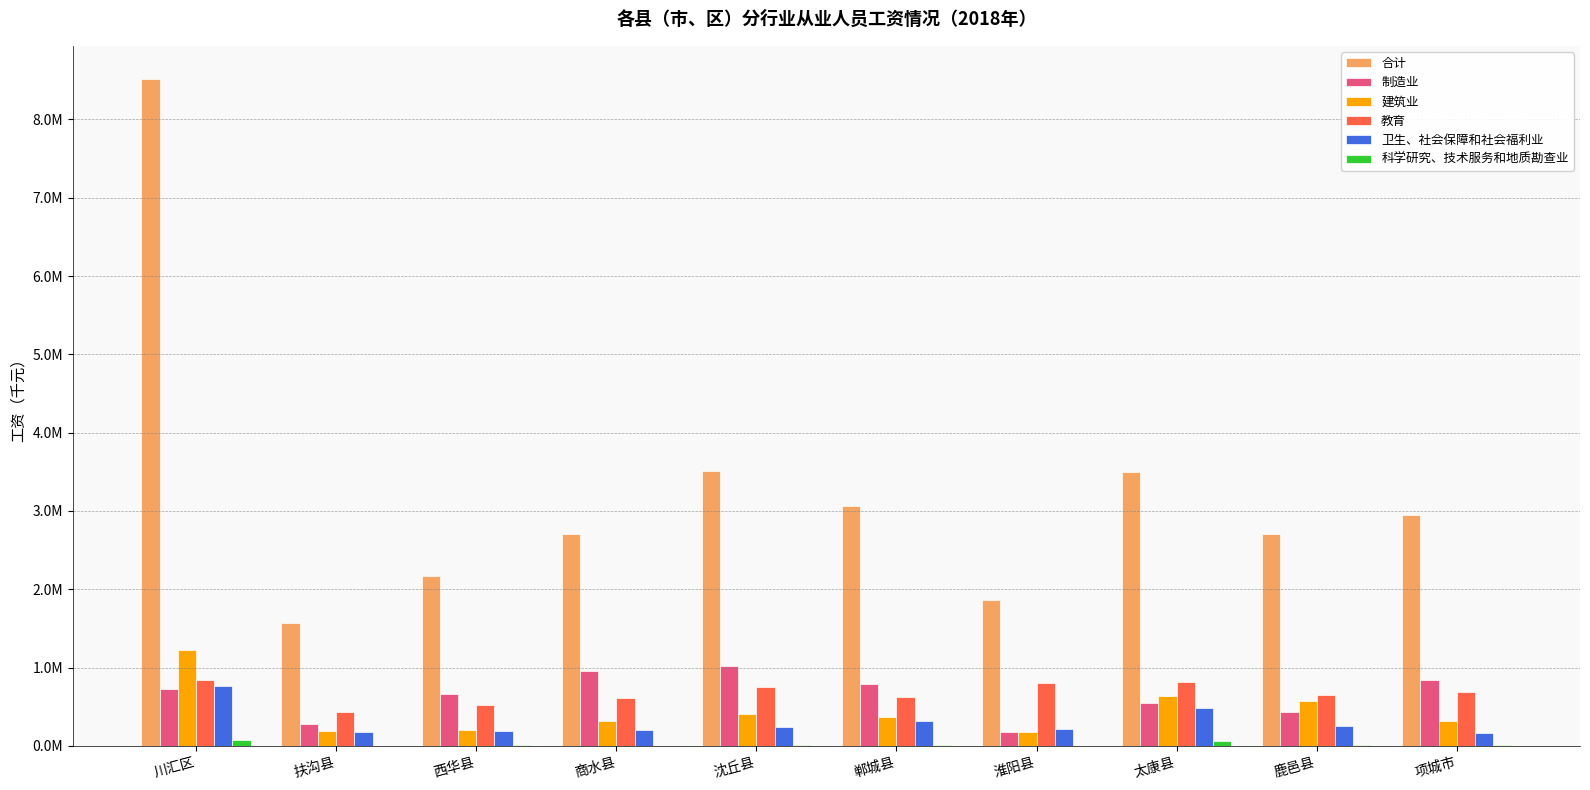

What is the difference between the highest and lowest values at 川汇区?

8431448